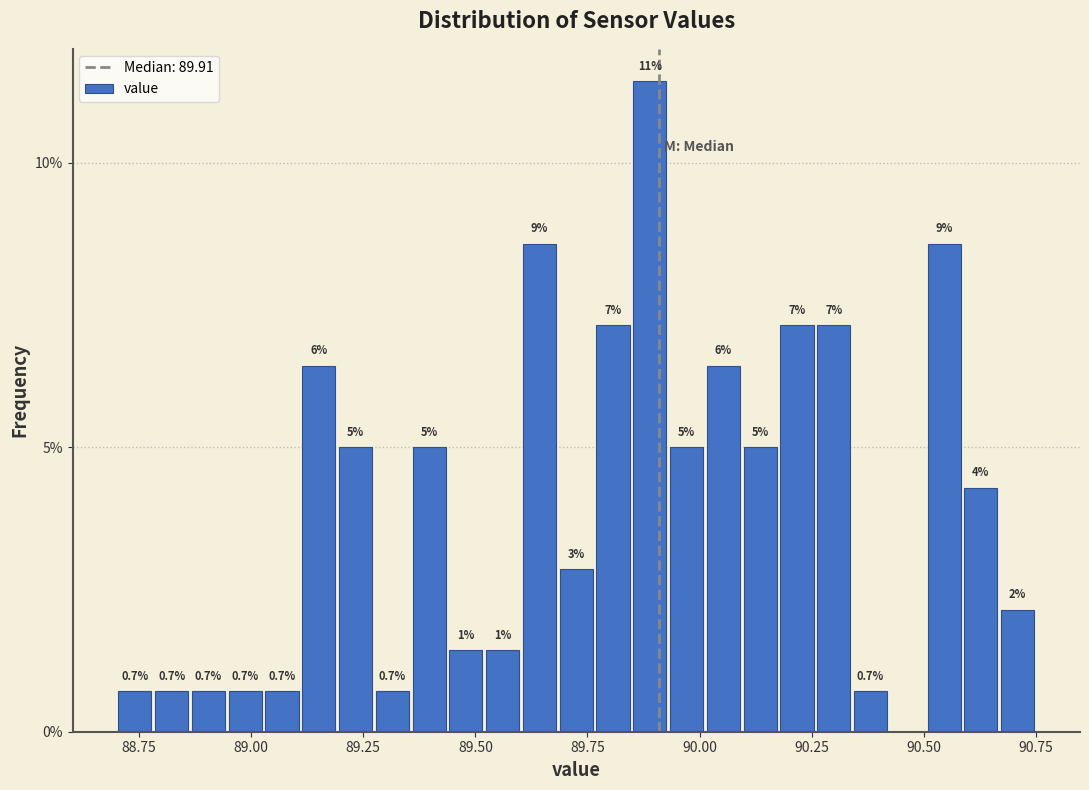

Around what value on the x-axis is the tallest bar? Give the approximate position of its centre, as read against the axis.

89.90